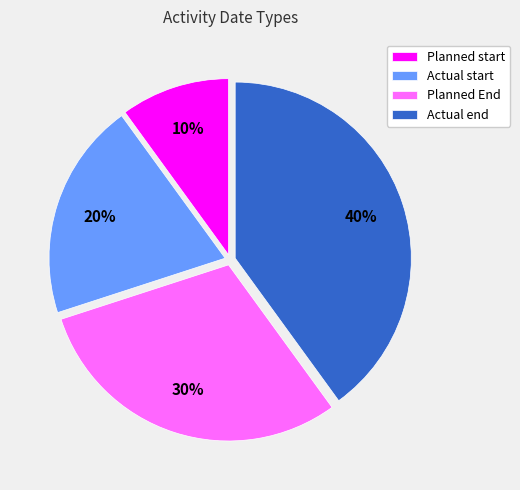

To the nearest percent, what is the difference between the largest and smallest slice percentages?

30%